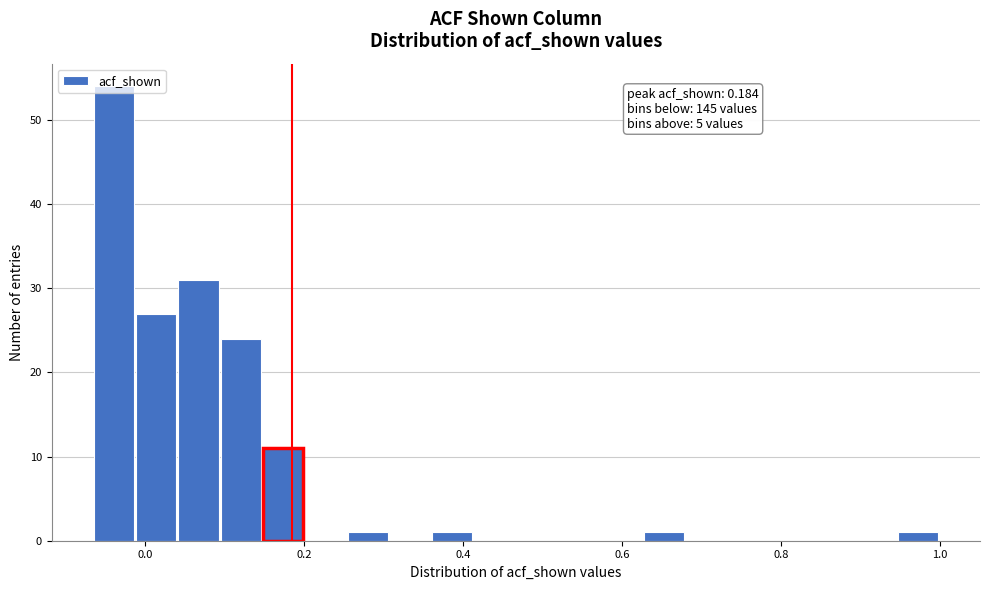

Read against the x-axis, roughly where is the centre of the tallest bar?

-0.04